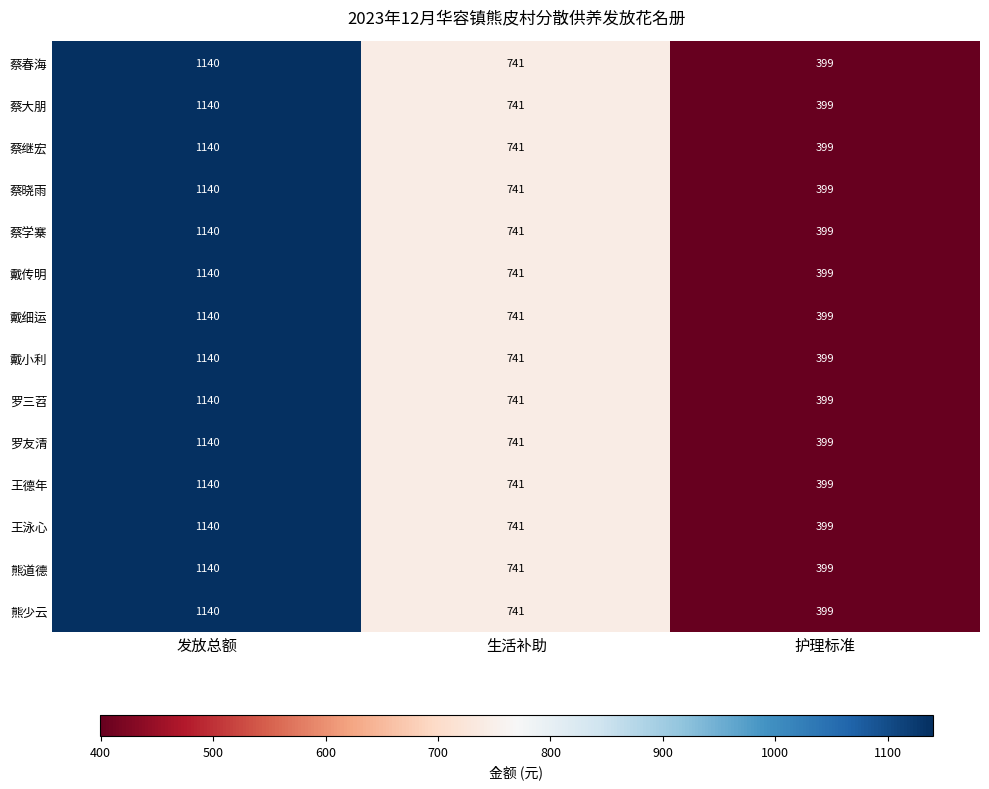

Which category has the highest value across all series?

发放总额